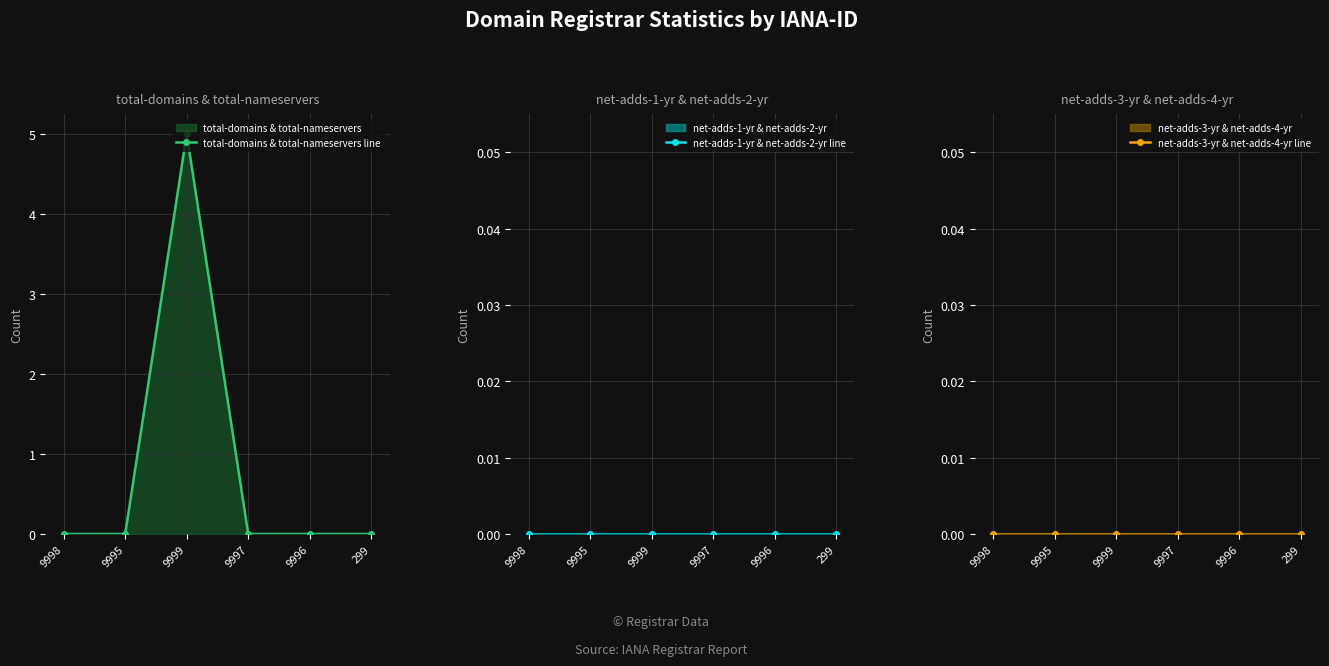

How many data points does each series have?

6